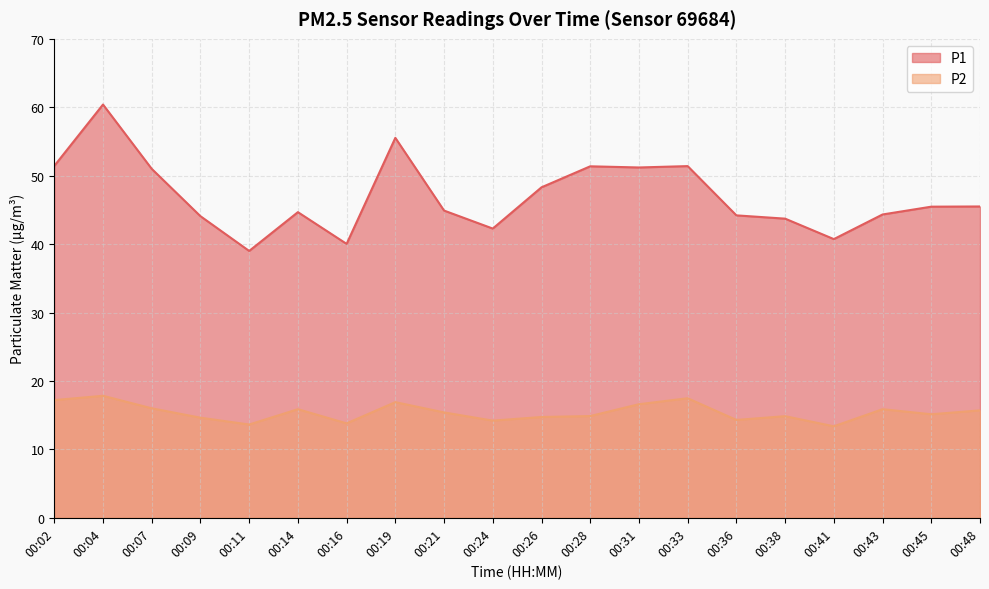

What are all the series names shown in the legend?

P1, P2